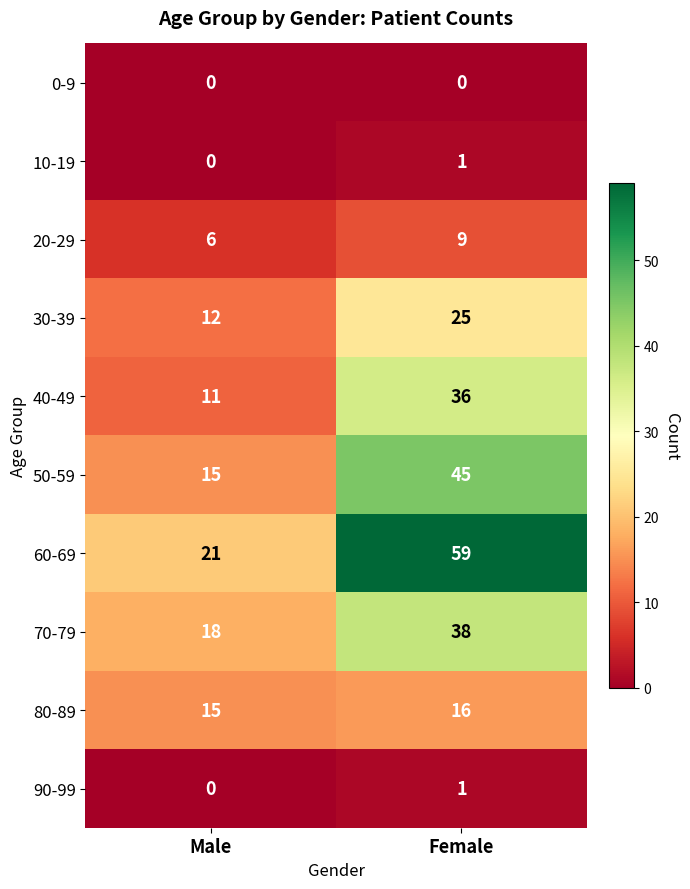

List the labels in order of 70-79 value, smallest first.

Male, Female